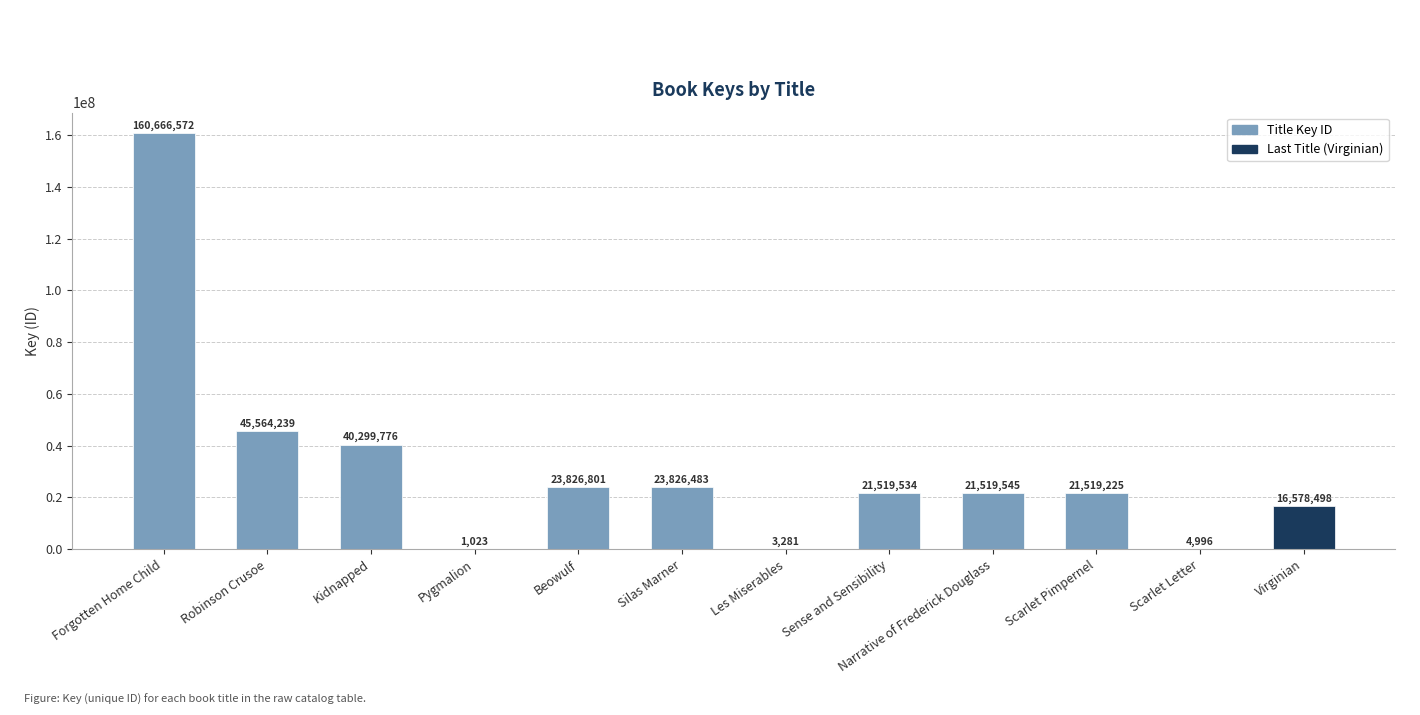

What is the greatest value displayed?

160666572